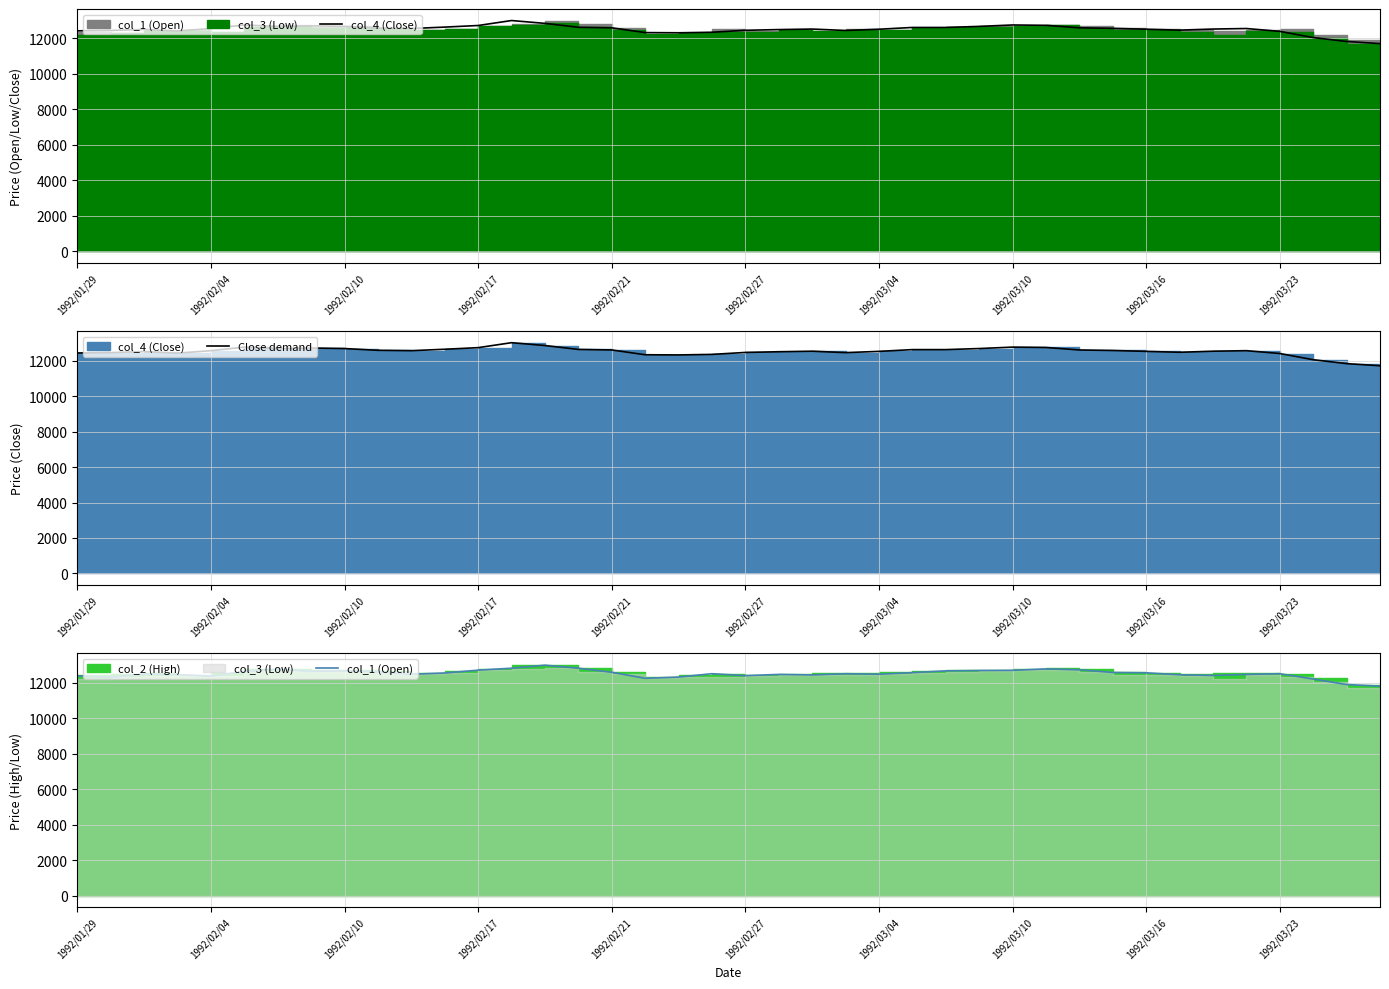

What is the minimum value shown in the chart?

11710